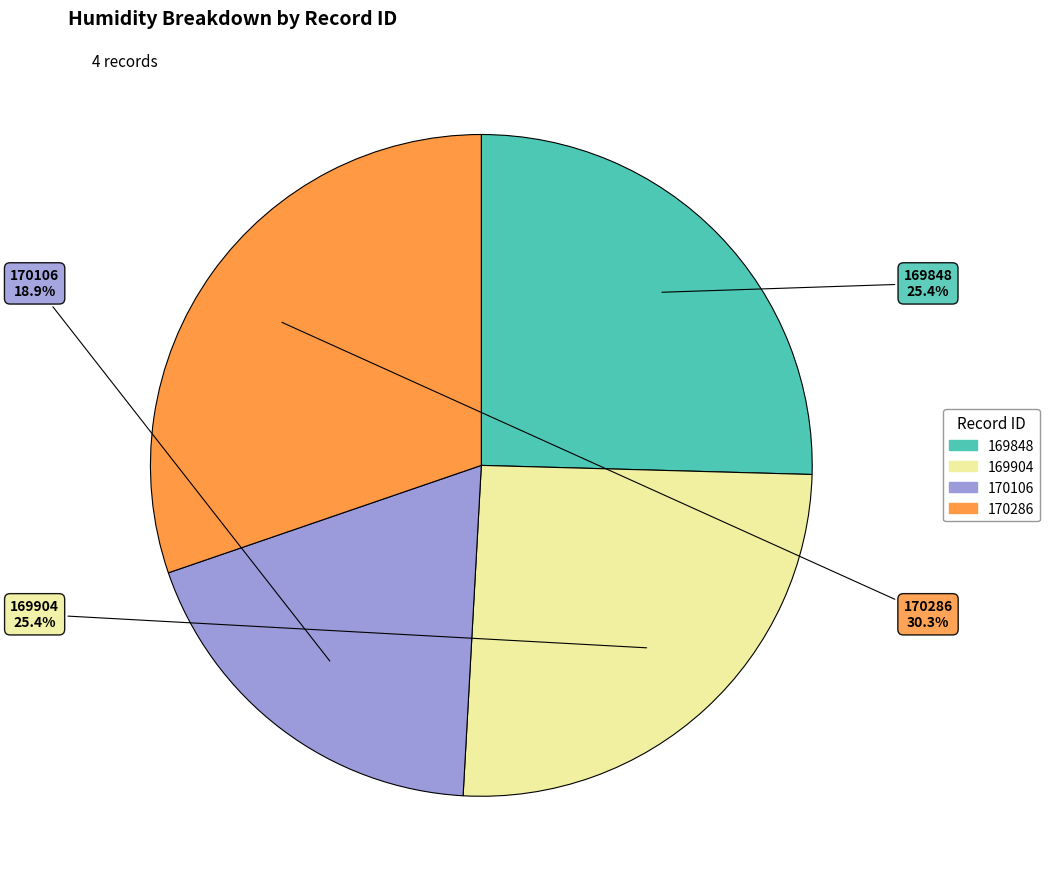

Is the sum of 169848 and 170286 greater than half?

Yes